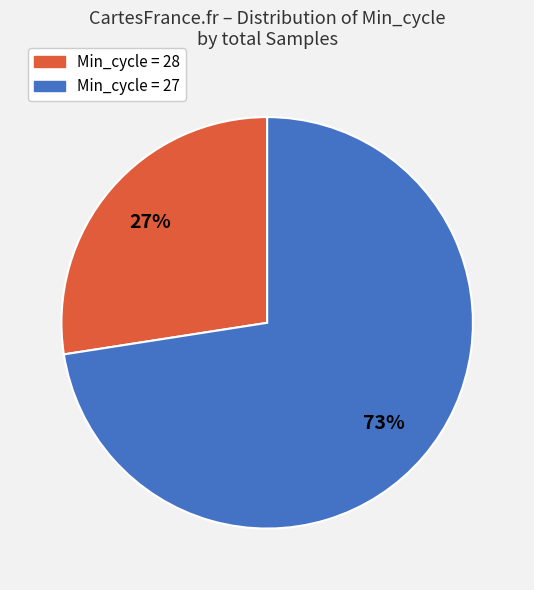

Is there a majority slice in this chart?

Yes